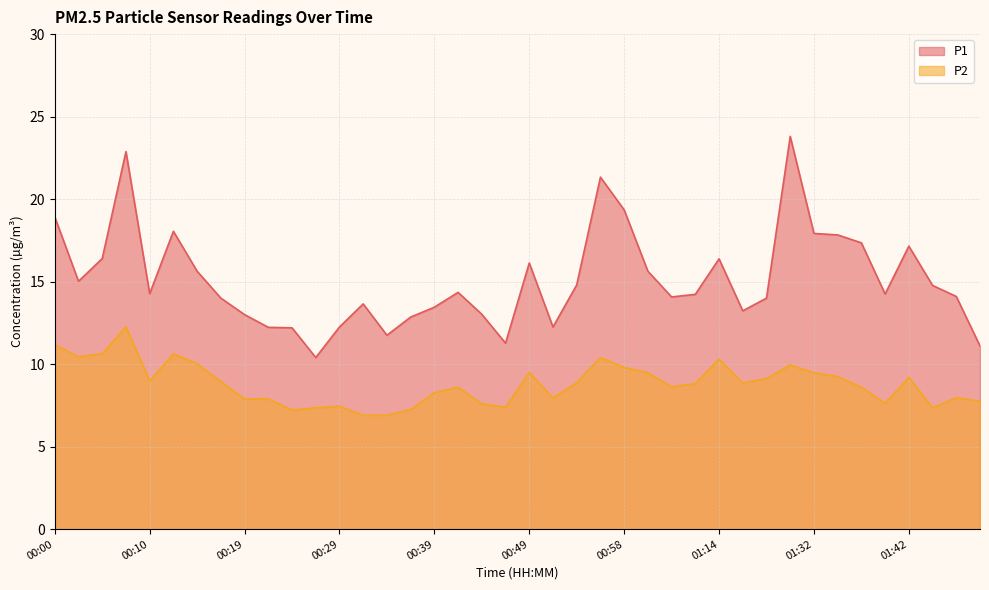

Reading left to right, extract all data points from this chart.

P1: 00:00=18.9	00:02=15.0	00:05=16.4	00:07=22.9	00:10=14.3	00:12=18.1	00:15=15.6	00:17=14.0	00:19=13.0	00:22=12.2	00:24=12.2	00:27=10.4	00:29=12.2	00:32=13.7	00:34=11.8	00:36=12.8	00:39=13.4	00:41=14.3	00:44=13.0	00:46=11.3	00:49=16.1	00:51=12.2	00:53=14.8	00:56=21.3	00:58=19.4	01:01=15.6	01:03=14.1	01:11=14.2	01:14=16.4	01:16=13.2	01:19=14.0	01:30=23.8	01:32=17.9	01:35=17.8	01:37=17.4	01:40=14.2	01:42=17.1	01:45=14.8	01:47=14.1	01:50=11.1
P2: 00:00=11.2	00:02=10.4	00:05=10.6	00:07=12.3	00:10=9.0	00:12=10.6	00:15=10.0	00:17=8.9	00:19=7.9	00:22=7.9	00:24=7.2	00:27=7.3	00:29=7.5	00:32=6.9	00:34=6.9	00:36=7.2	00:39=8.3	00:41=8.6	00:44=7.6	00:46=7.4	00:49=9.5	00:51=8.0	00:53=8.9	00:56=10.4	00:58=9.8	01:01=9.5	01:03=8.6	01:11=8.8	01:14=10.3	01:16=8.8	01:19=9.1	01:30=9.9	01:32=9.5	01:35=9.2	01:37=8.6	01:40=7.6	01:42=9.2	01:45=7.3	01:47=8.0	01:50=7.8